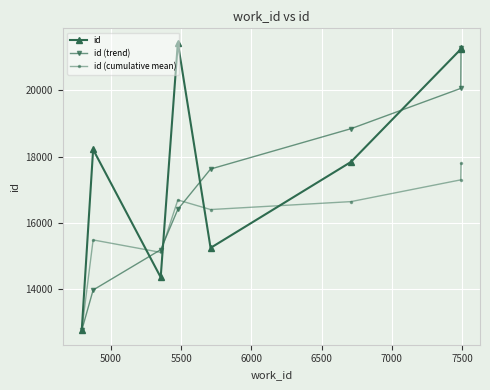

Which series has the widest spread of values?

id